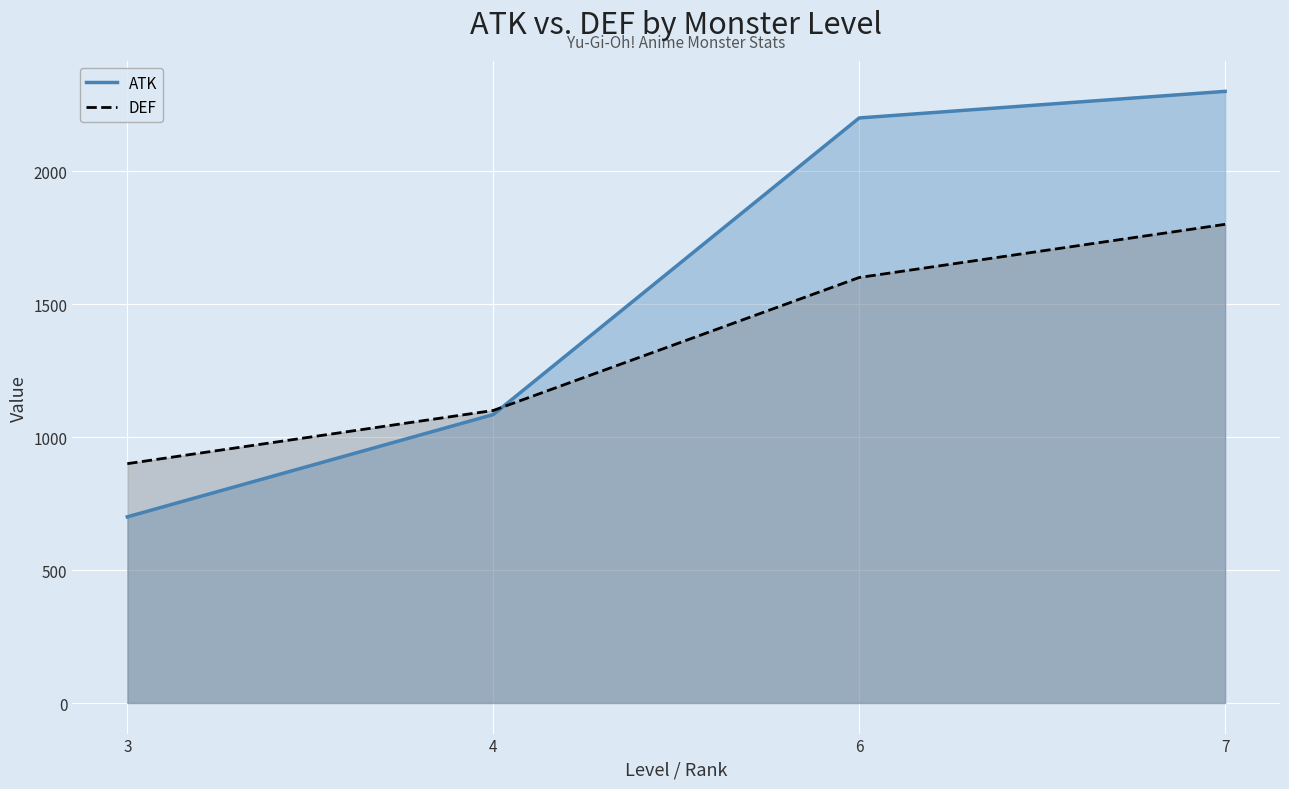

True or false: DEF has more than 1 points higher than both neighbors.

False